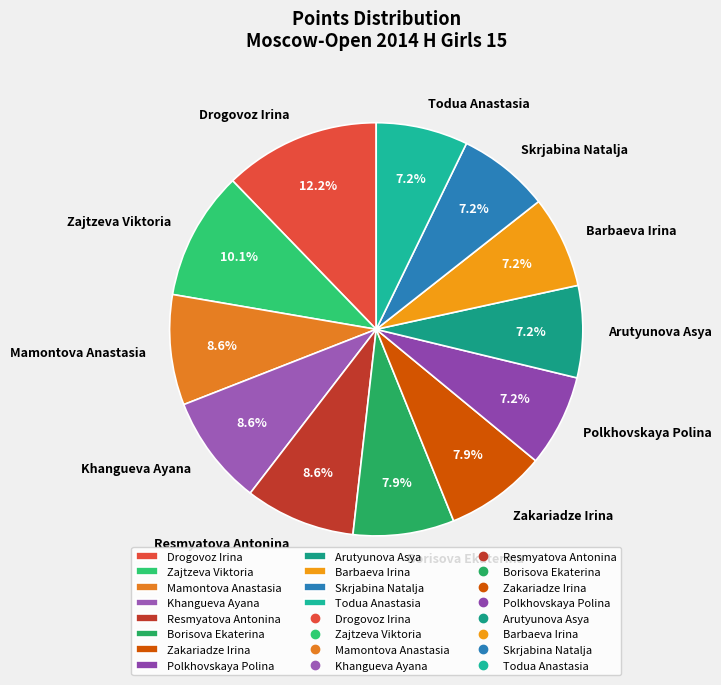

How many slices are in this pie chart?

12